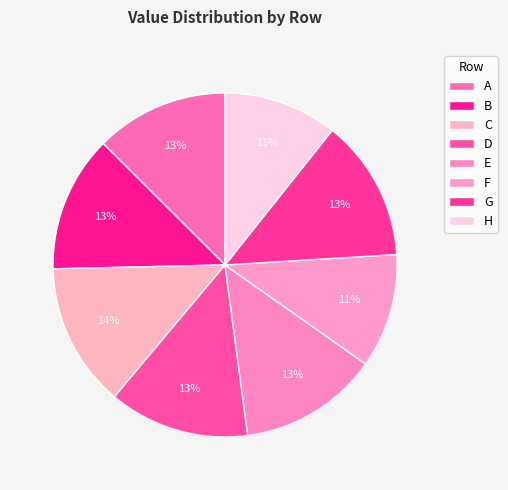

Is there a majority slice in this chart?

No